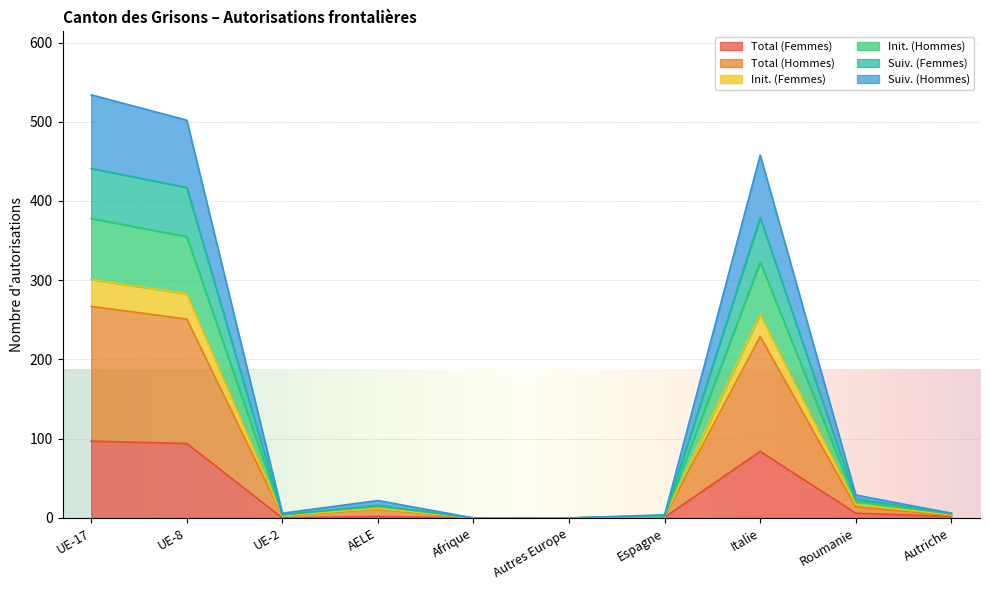

How many lines are shown in the chart?

6